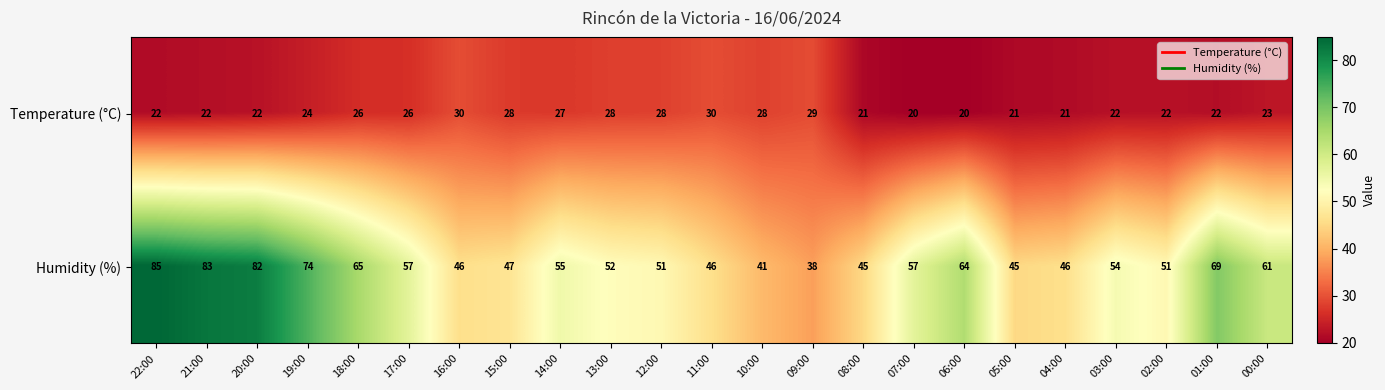

List the series in order of their peak value, highest first.

Humidity (%), Temperature (°C)